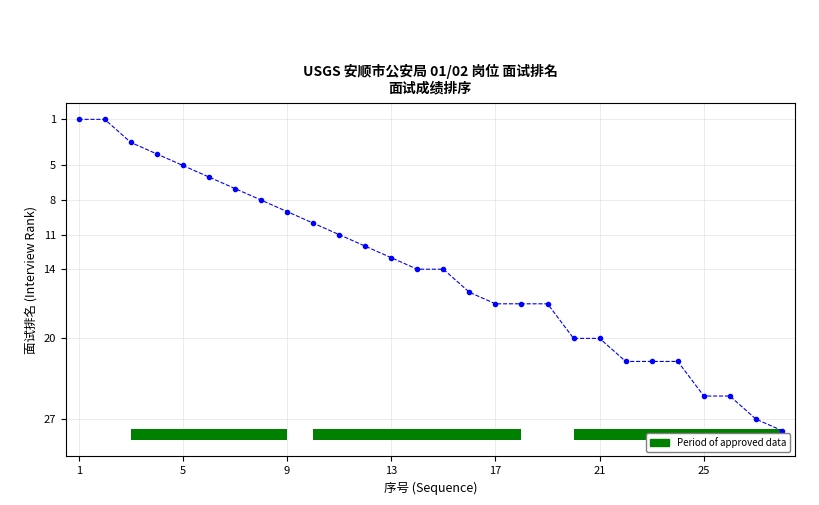

What is the difference between the maximum and minimum values?

27